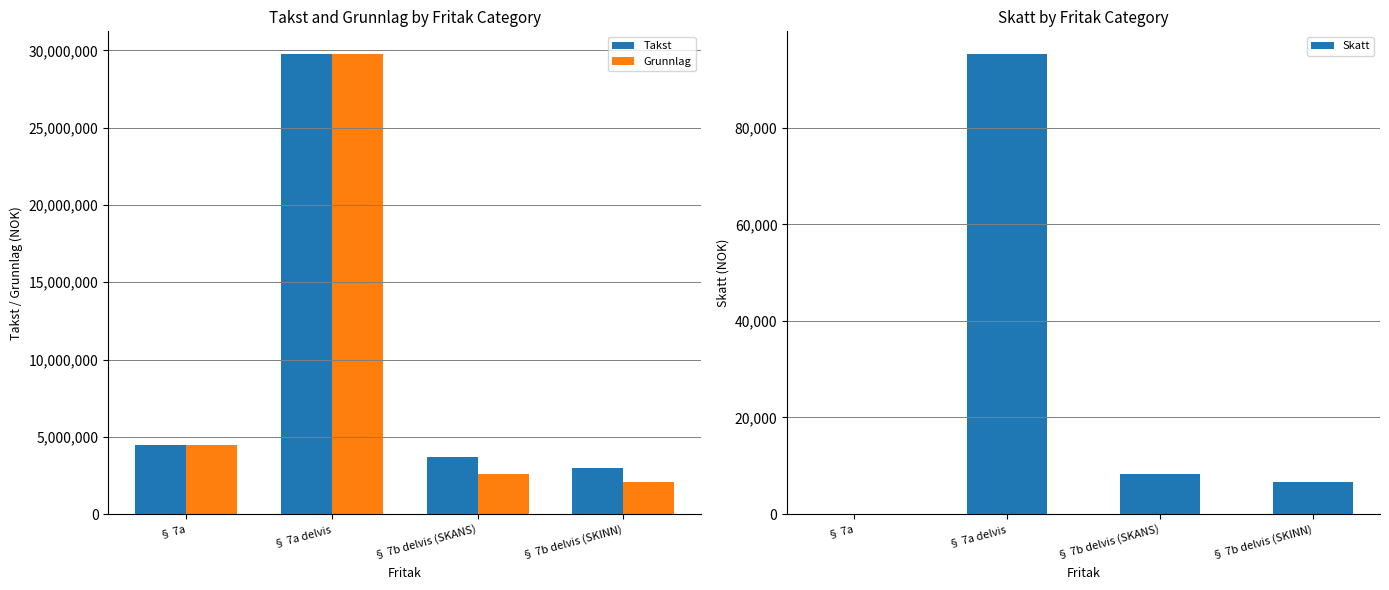

What is the difference between the maximum and minimum values in the Takst series?

26781000